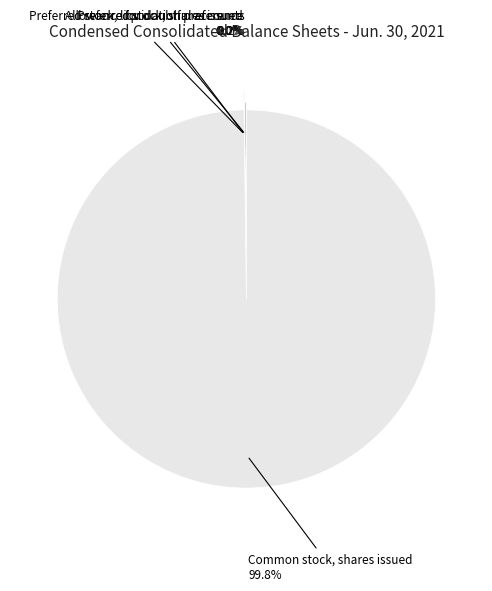

How much of the chart is everything except Common stock, shares issued?

0.2%